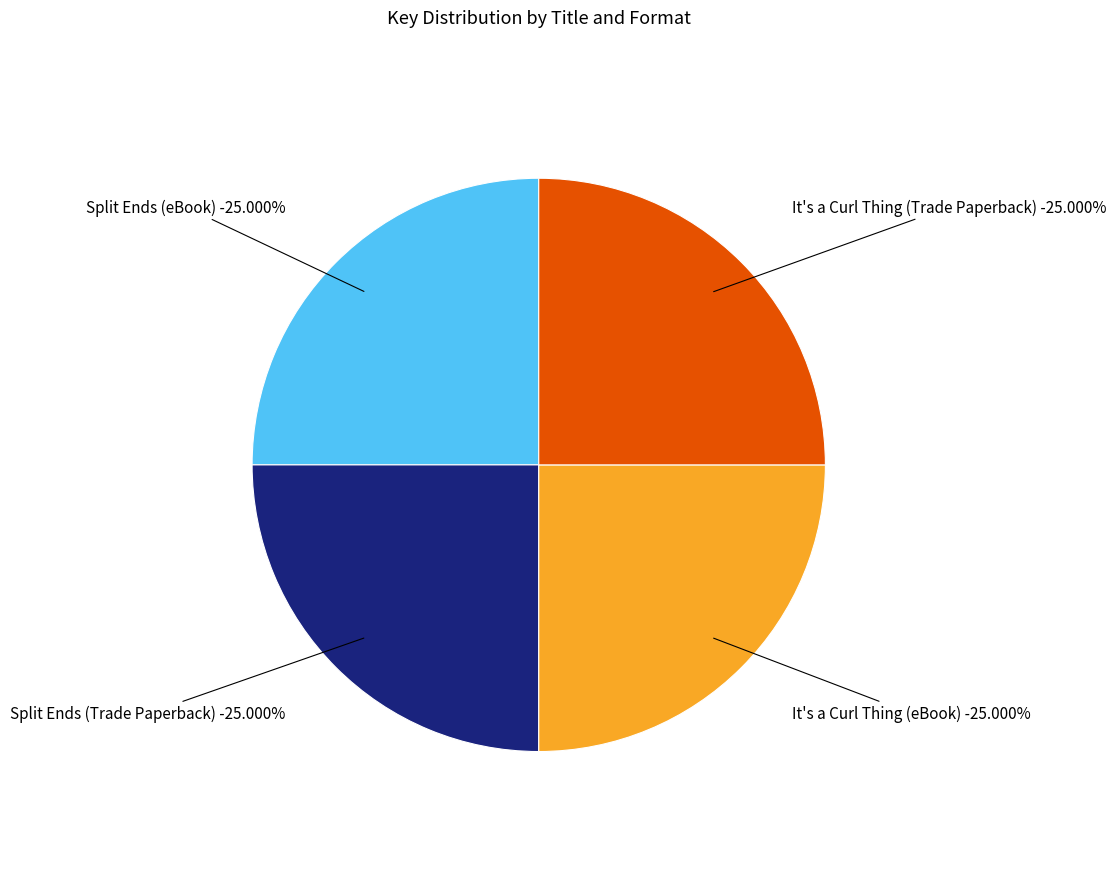

Does It's a Curl Thing (eBook) represent more than half of the total?

No